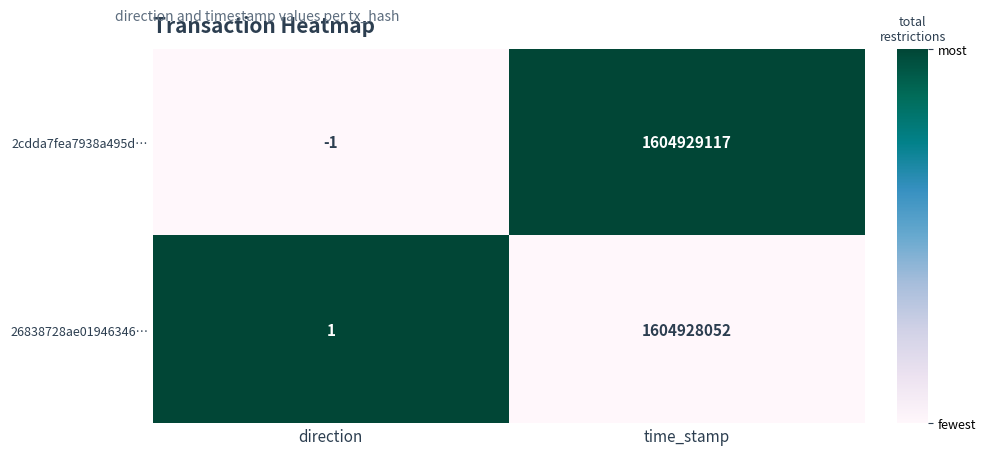

Where is 2cdda7fea7938a495d… nearest to the value 802464558?

direction